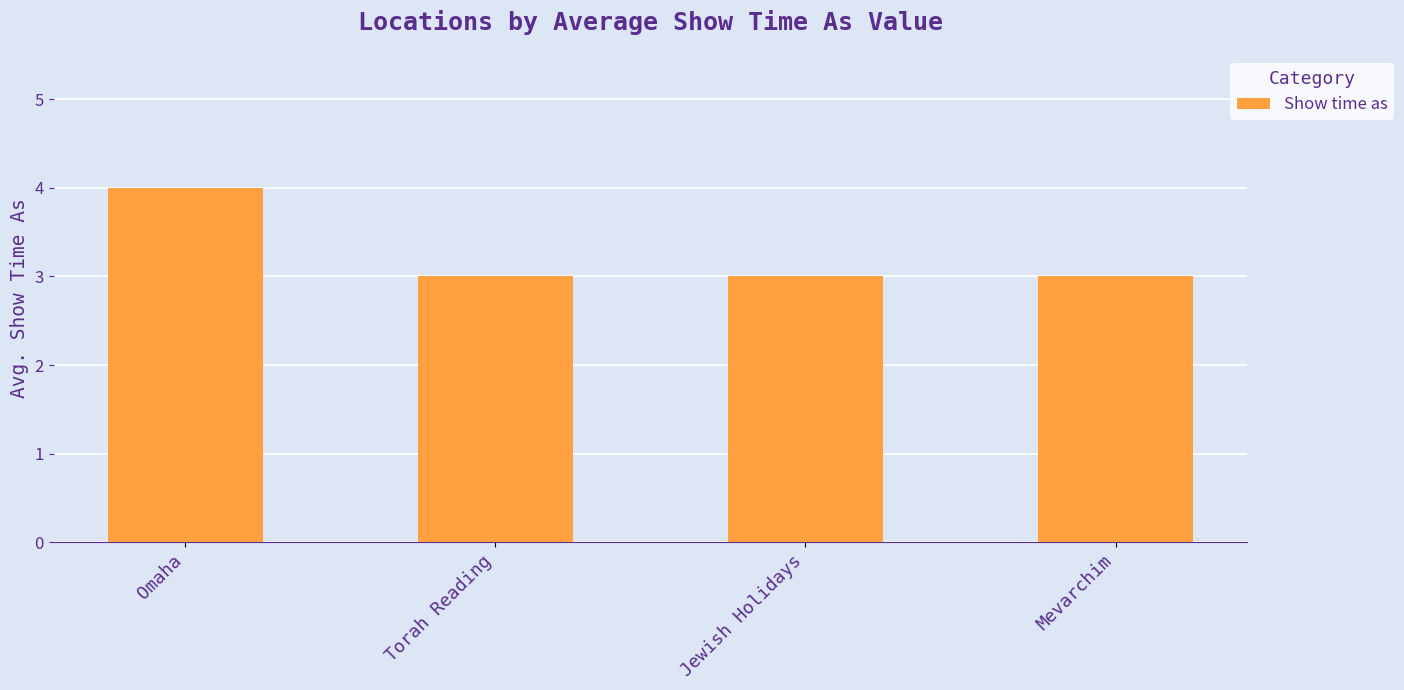

Does the chart contain any negative values?

No